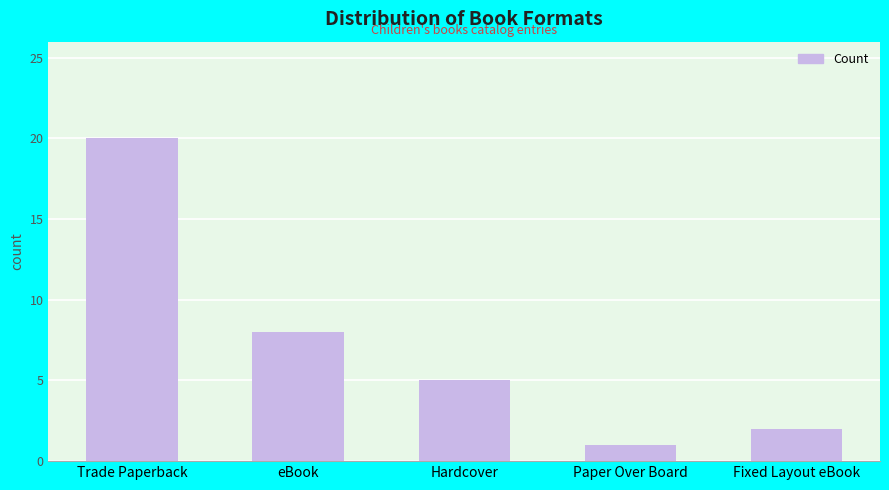

What is the label of the 3rd bar from the left?

Hardcover